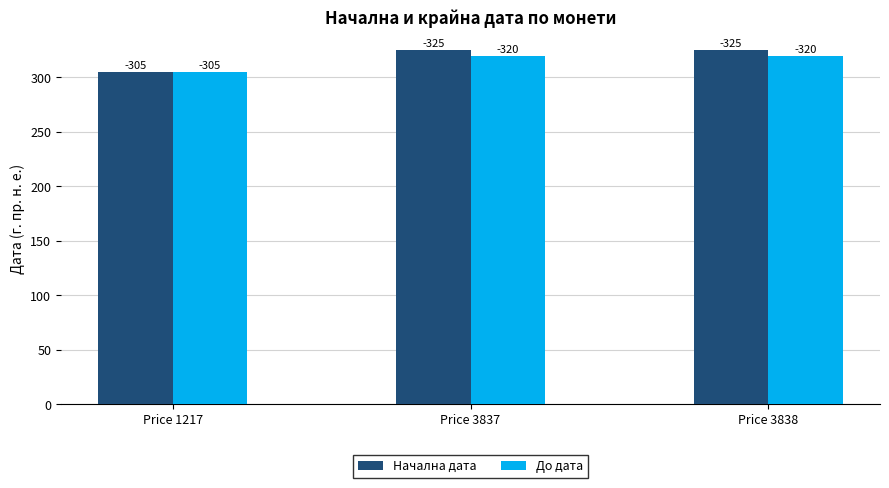

Reading left to right, what are all the values shown in this chart?

Начална дата: Price 1217=305	Price 3837=325	Price 3838=325
До дата: Price 1217=305	Price 3837=320	Price 3838=320